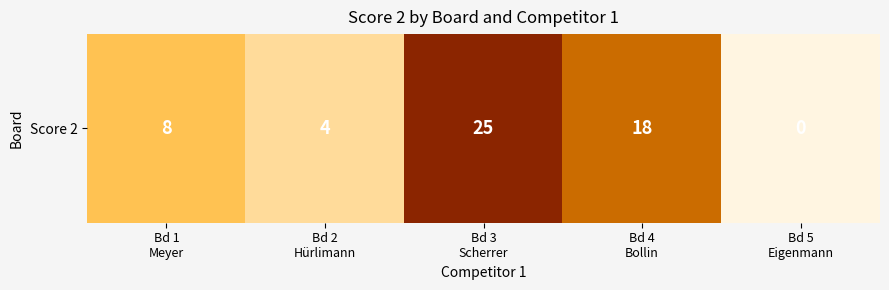

What is the sum of all values?

55